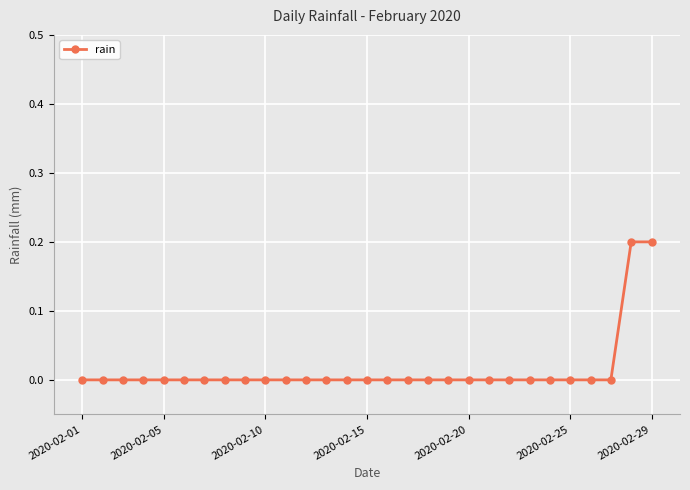

What is the sum of all values?

0.4